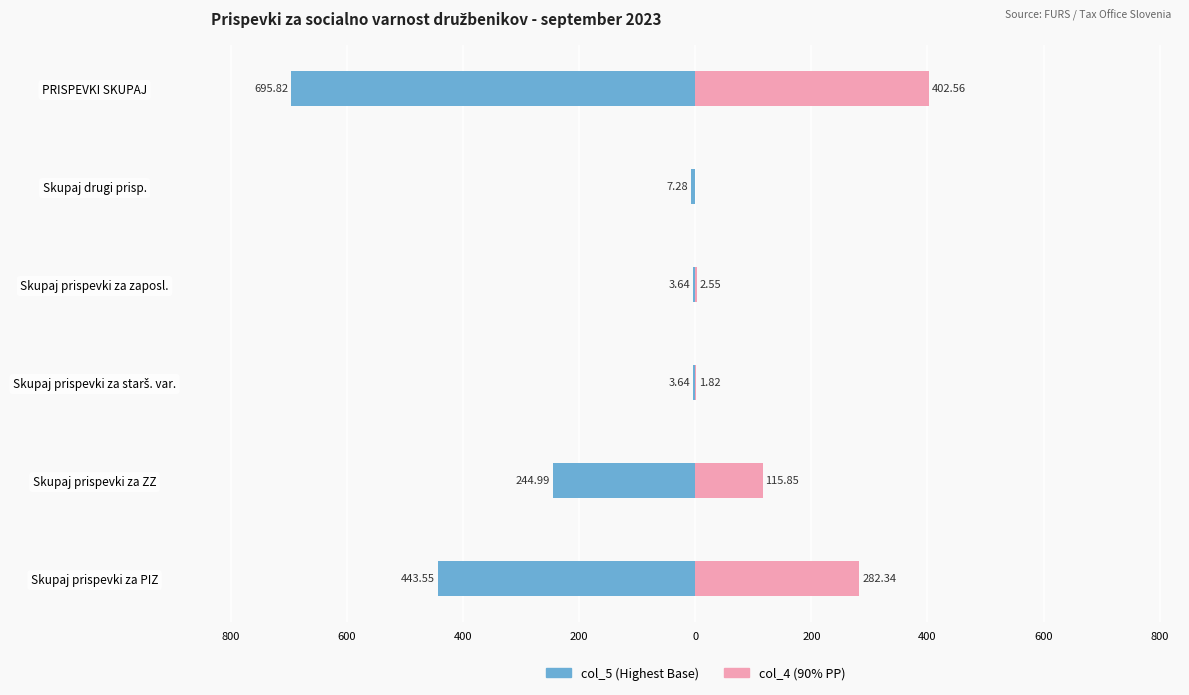

At how many categories does at least one series exceed -672?

6